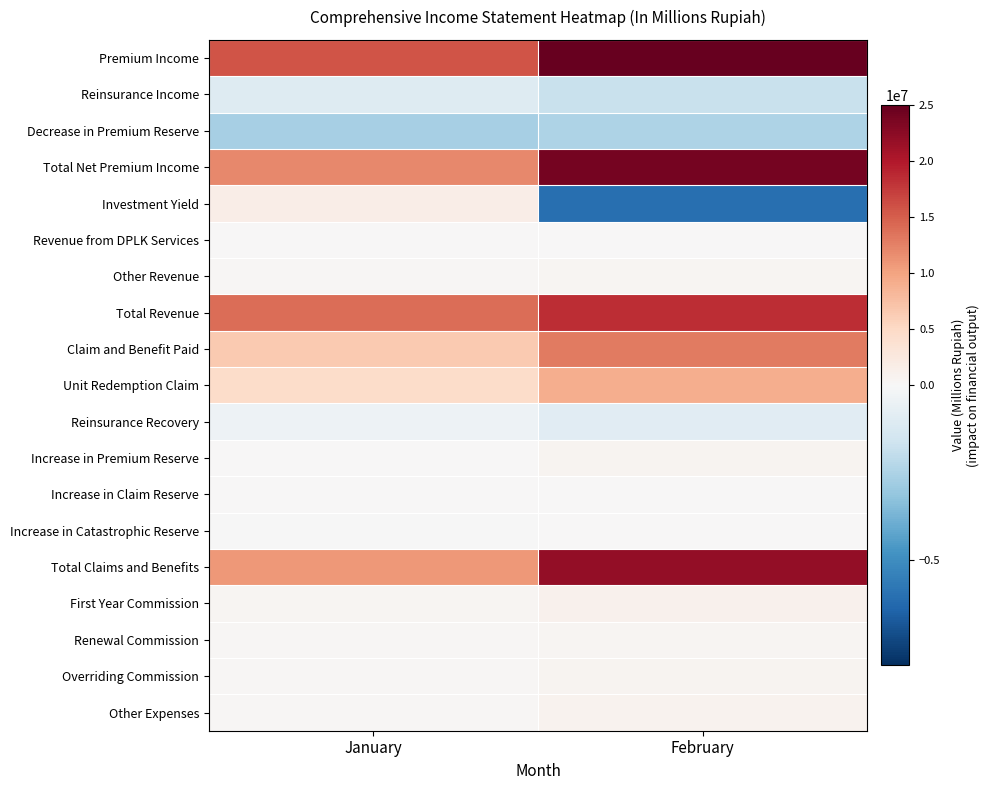

Reading left to right, list all the values displayed in this chart.

Premium Income: January=15780673.0	February=28096163.3
Reinsurance Income: January=-1051209.8	February=-1761329.0
Decrease in Premium Reserve: January=-2648471.6	February=-2494074.7
Total Net Premium Income: January=12080991.6	February=23840759.6
Investment Yield: January=1627543.2	February=-6043224.0
Revenue from DPLK Services: January=47096.9	February=93178.7
Other Revenue: January=209684.6	February=493193.1
Total Revenue: January=13965316.3	February=18383907.4
Claim and Benefit Paid: January=6479331.2	February=12894827.2
Unit Redemption Claim: January=4532161.3	February=8990286.5
Reinsurance Recovery: January=-375180.8	February=-917617.6
Increase in Premium Reserve: January=152593.7	February=745388.3
Increase in Claim Reserve: January=48174.5	February=184640.7
Increase in Catastrophic Reserve: January=-4519.6	February=3886.6
Total Claims and Benefits: January=10832560.2	February=21901411.7
First Year Commission: January=495565.8	February=1000333.6
Renewal Commission: January=290164.4	February=495941.9
Overriding Commission: January=271386.5	February=587510.8
Other Expenses: January=386515.5	February=797041.4